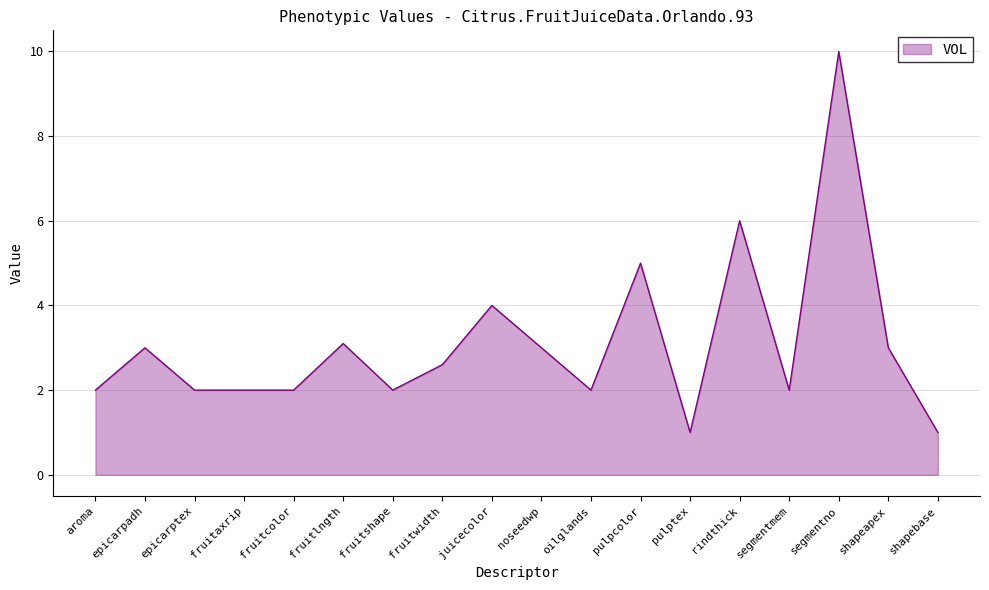

Is it true that the value at fruitwidth is 1.4?

False